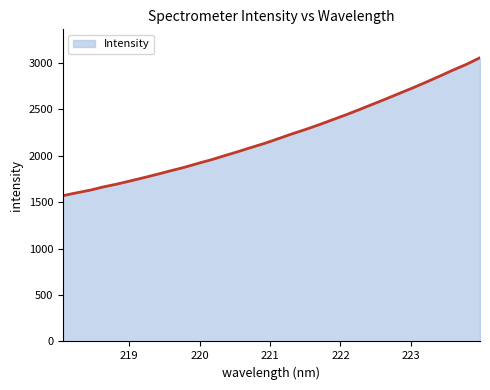

What is the greatest value displayed?

3053.7